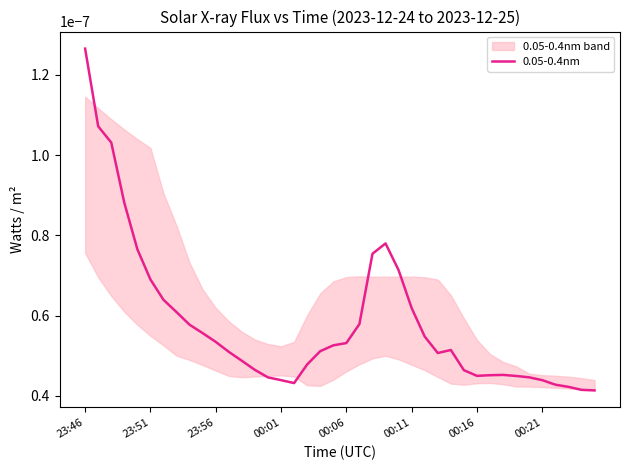

How many distinct data groups are displayed?

1